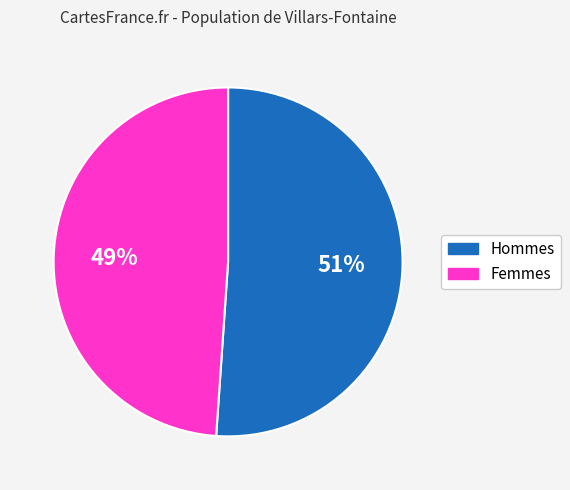

To the nearest percent, what is the difference between the Femmes and Hommes slice percentages?

2%